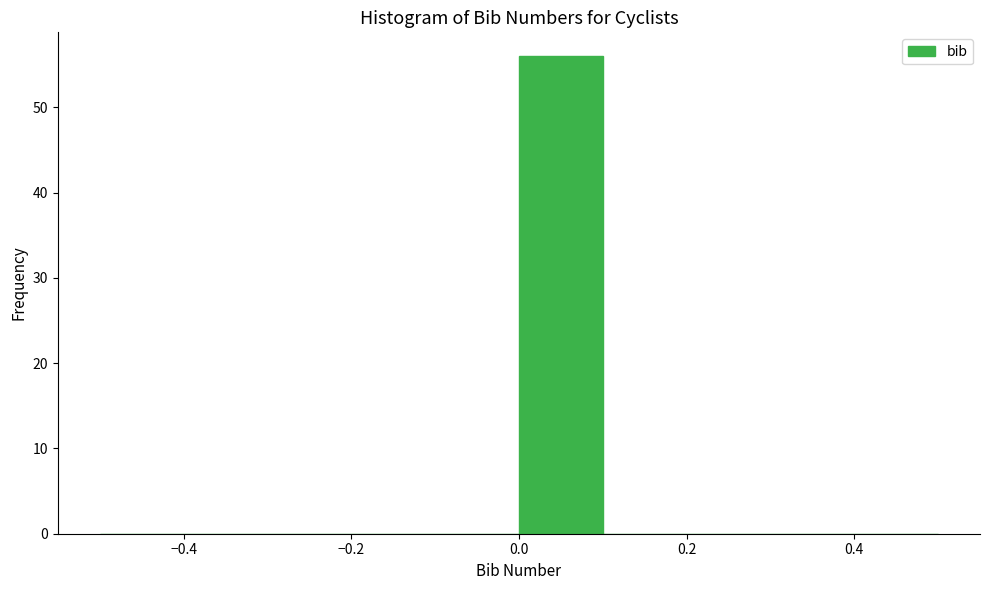

How tall is the bar that spans 0.0 to 0.1 on the x-axis? The values are not printed on the chart, so give them approximately, as read against the axis.

56